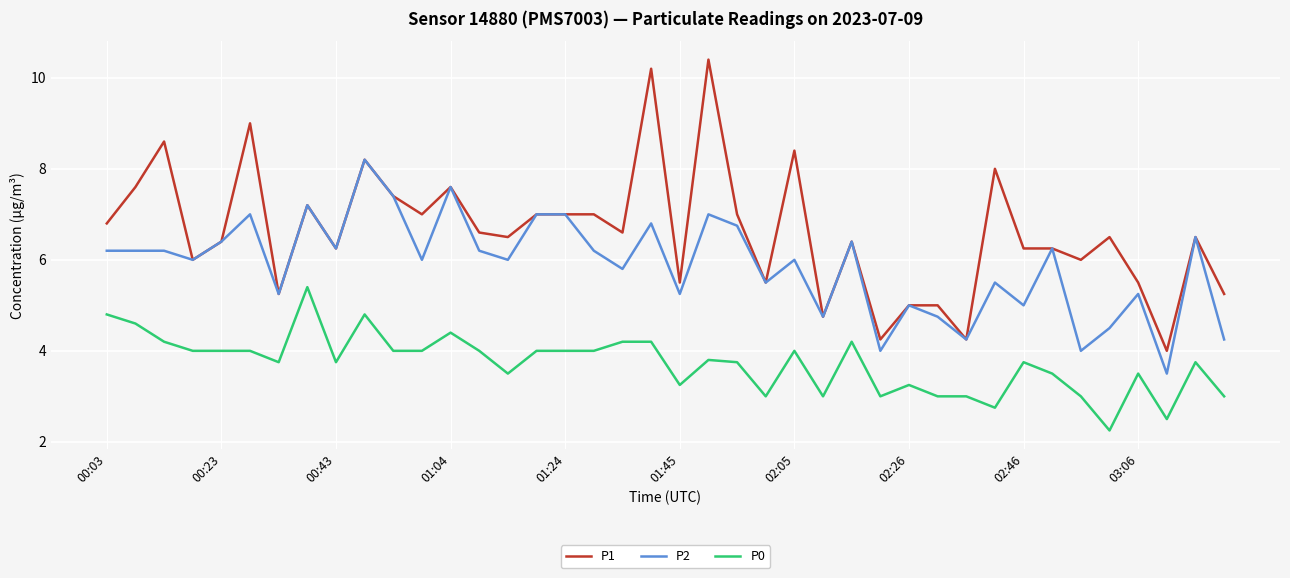

Which series has the largest total across all categories?

P1